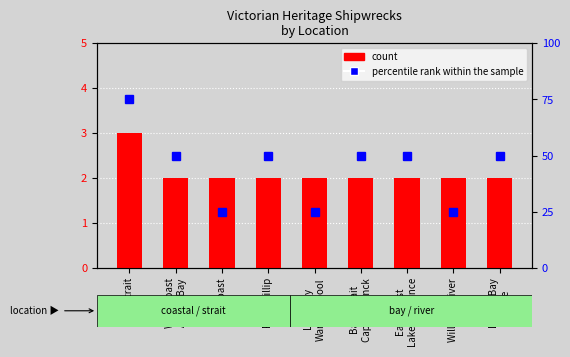

Between Port Phillip and Louttit Bay
Lorne, which series saw the biggest shift?

count